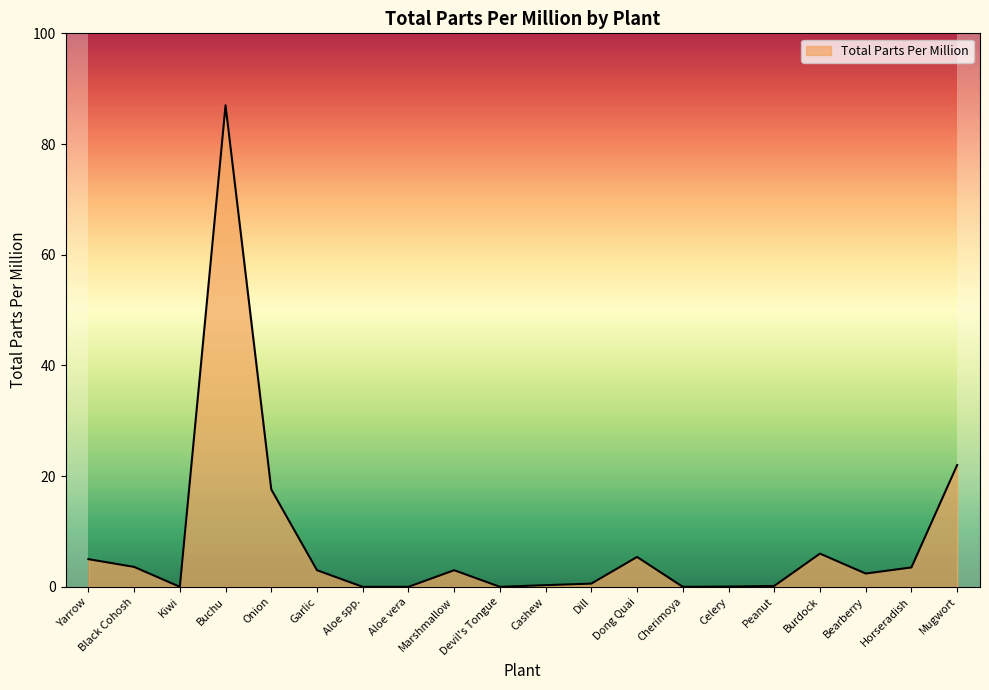

How many lines are shown in the chart?

1